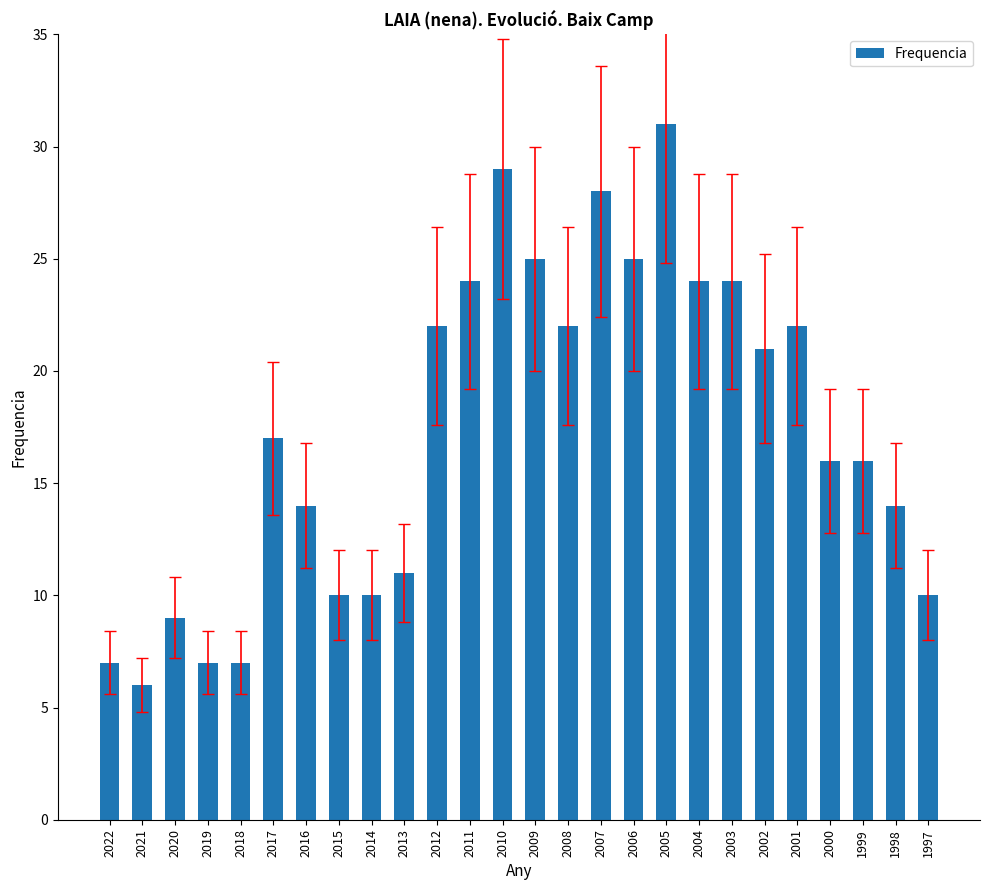

True or false: the data shows 3 at 2020.

False